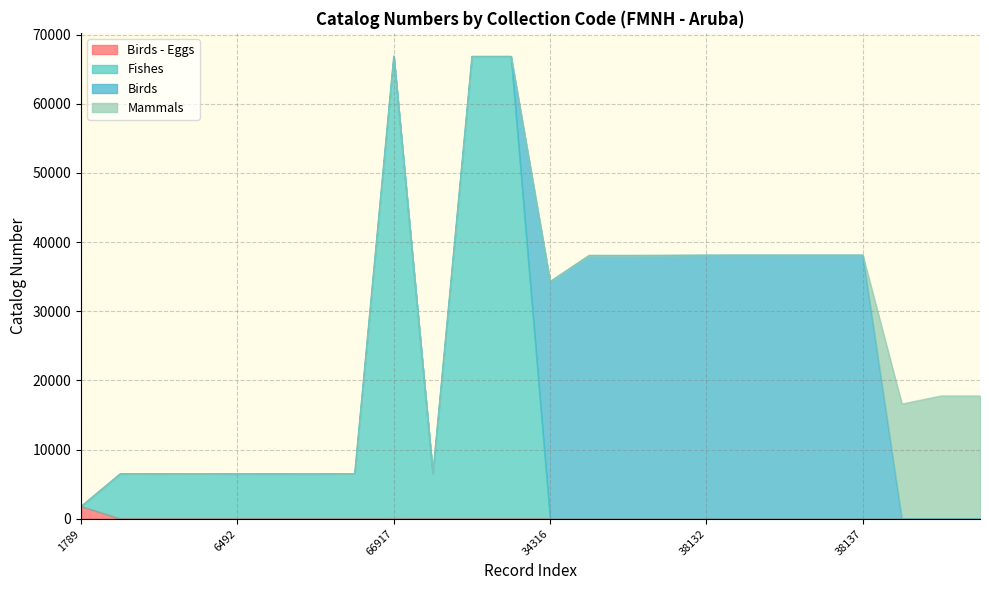

What is the sum of all values?

645825